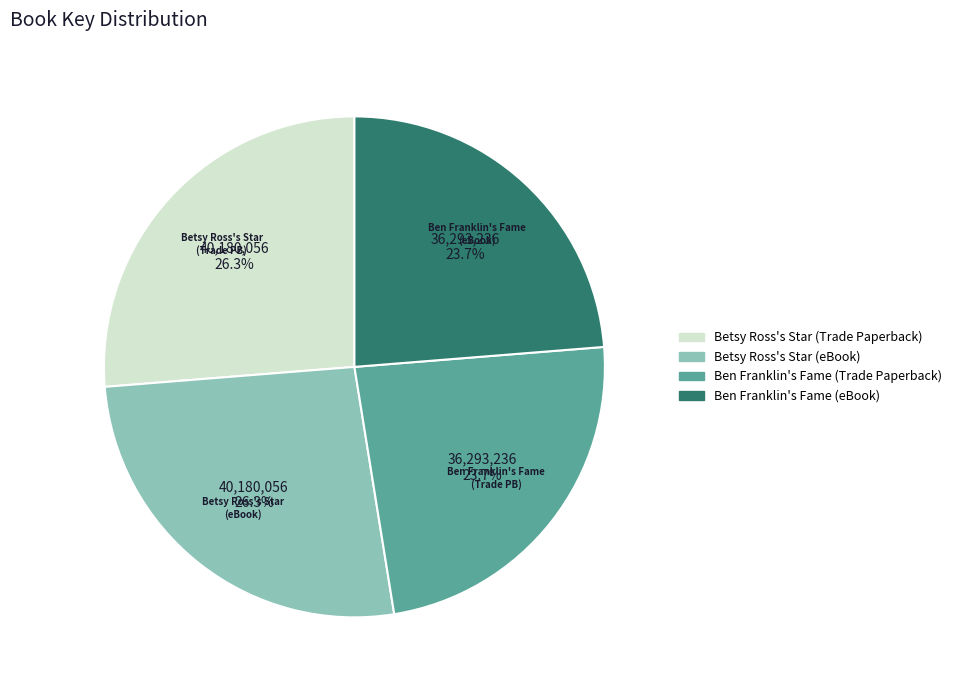

The Betsy Ross's Star (Trade Paperback) slice represents 40% of the pie. True or false?

False